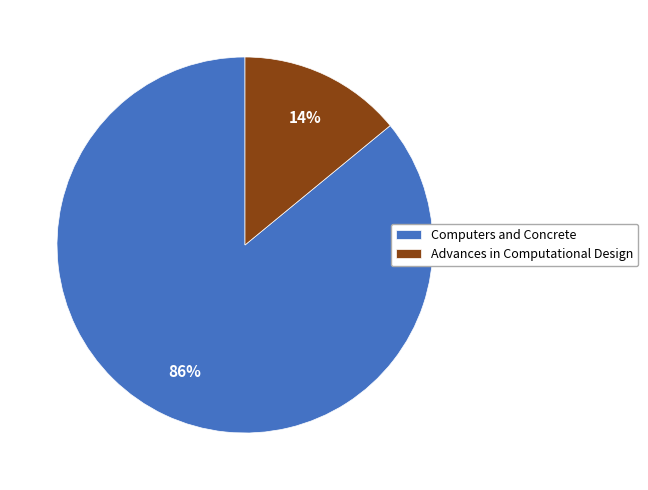

To the nearest percent, what is the difference between the Advances in Computational Design and Computers and Concrete slice percentages?

72%